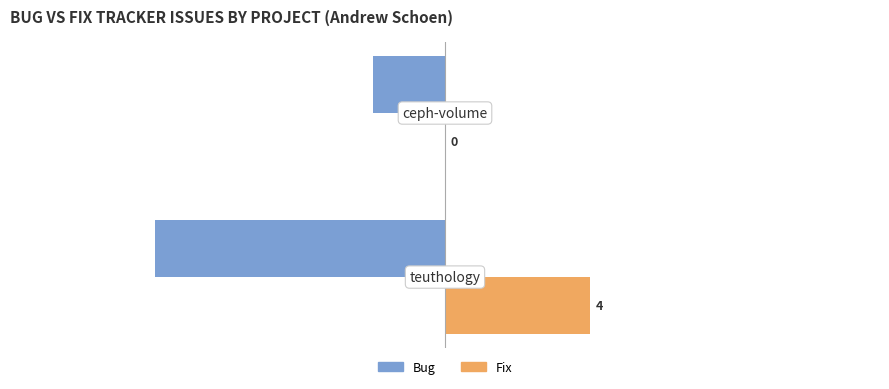

Which series has the largest range (max minus min)?

Bug